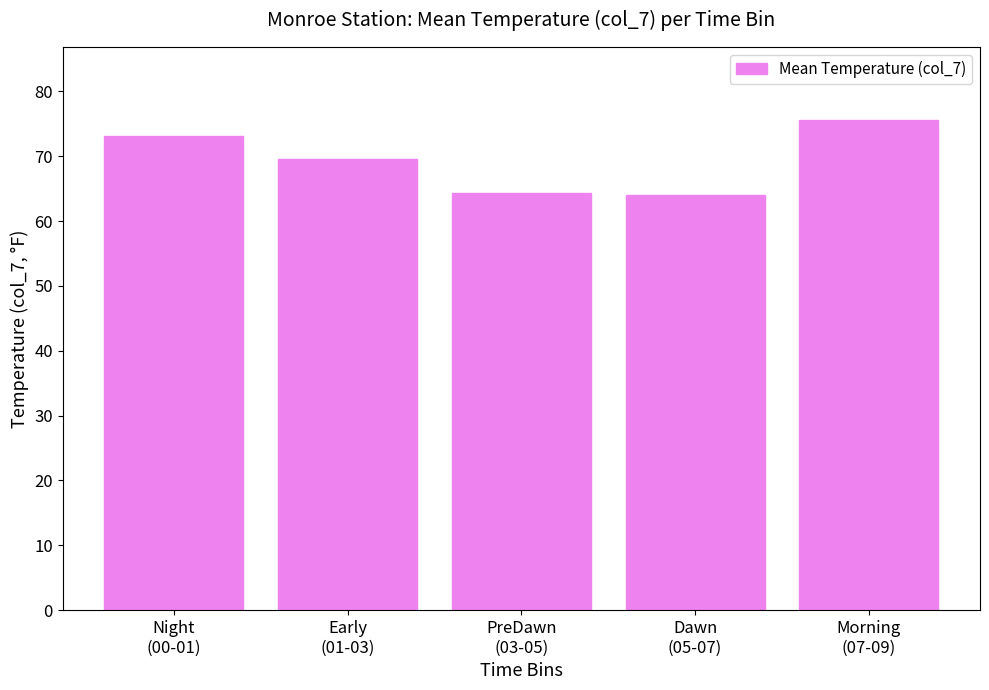

What is the difference between the values at Dawn
(05-07) and Morning
(07-09)?

11.6